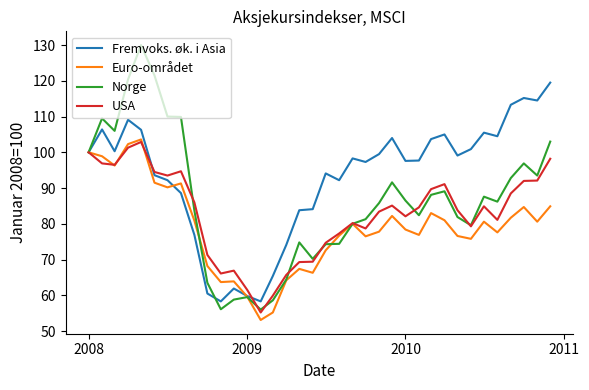

Which series has the widest spread of values?

Norge